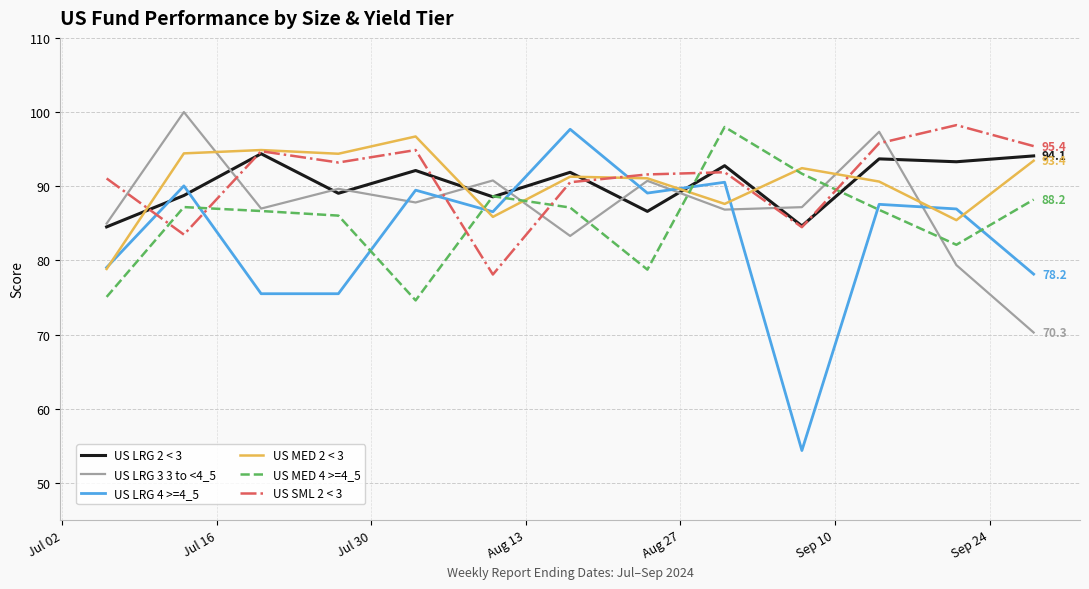

True or false: US MED 2 < 3 and US MED 4 >=4_5 intersect in this chart.

True